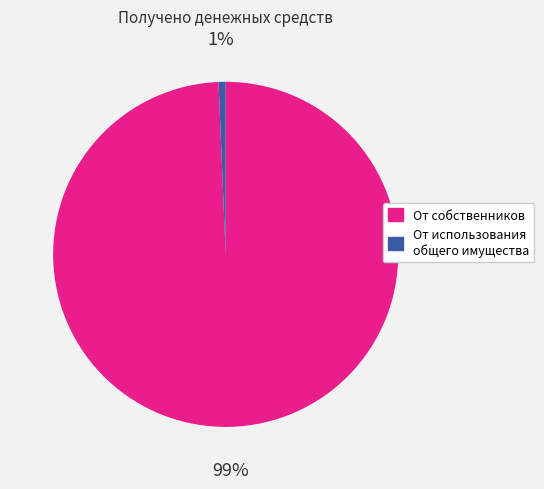

Does any single category account for the majority?

Yes